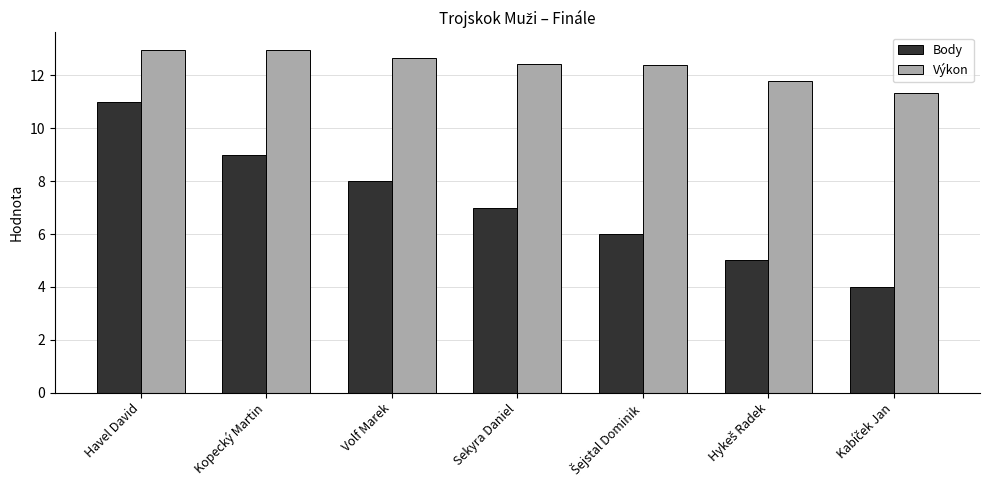

True or false: Body has a value of 11.0 at Havel David.

True